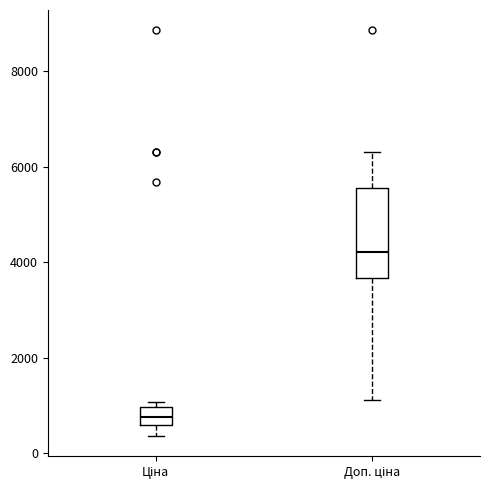

Reading left to right, read every box against the y-axis: the position of its median line, the range the box covers, and the ends of its whiskers. The values are not printed on the chart, so give them approximately, as read against the axis.

Ціна: median 800, box 600 to 1000, whiskers 400 to 1000 (just above the box's upper edge)
Доп. ціна: median 4200, box 3600 to 5600, whiskers 1200 to 6400